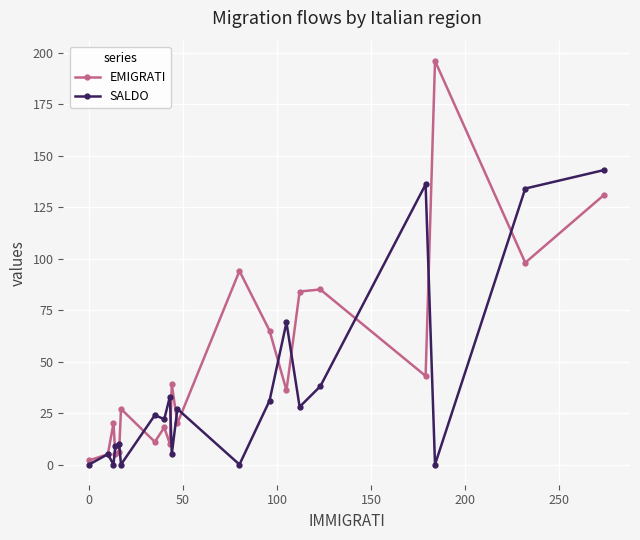

Rank the series by their maximum value, from highest to lowest.

EMIGRATI, SALDO